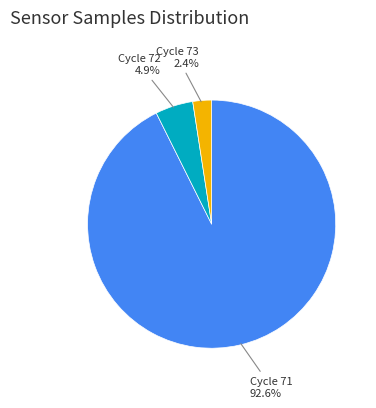

Rank the categories by value from highest to lowest.

Cycle 71, Cycle 72, Cycle 73